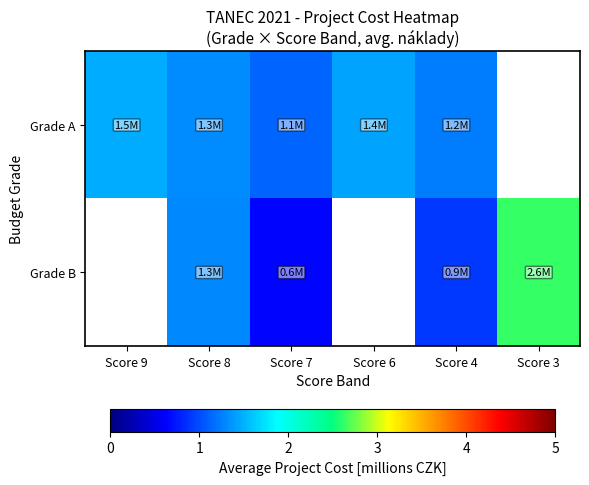

Which series changed the most between Score 9 and Score 6?

Grade A